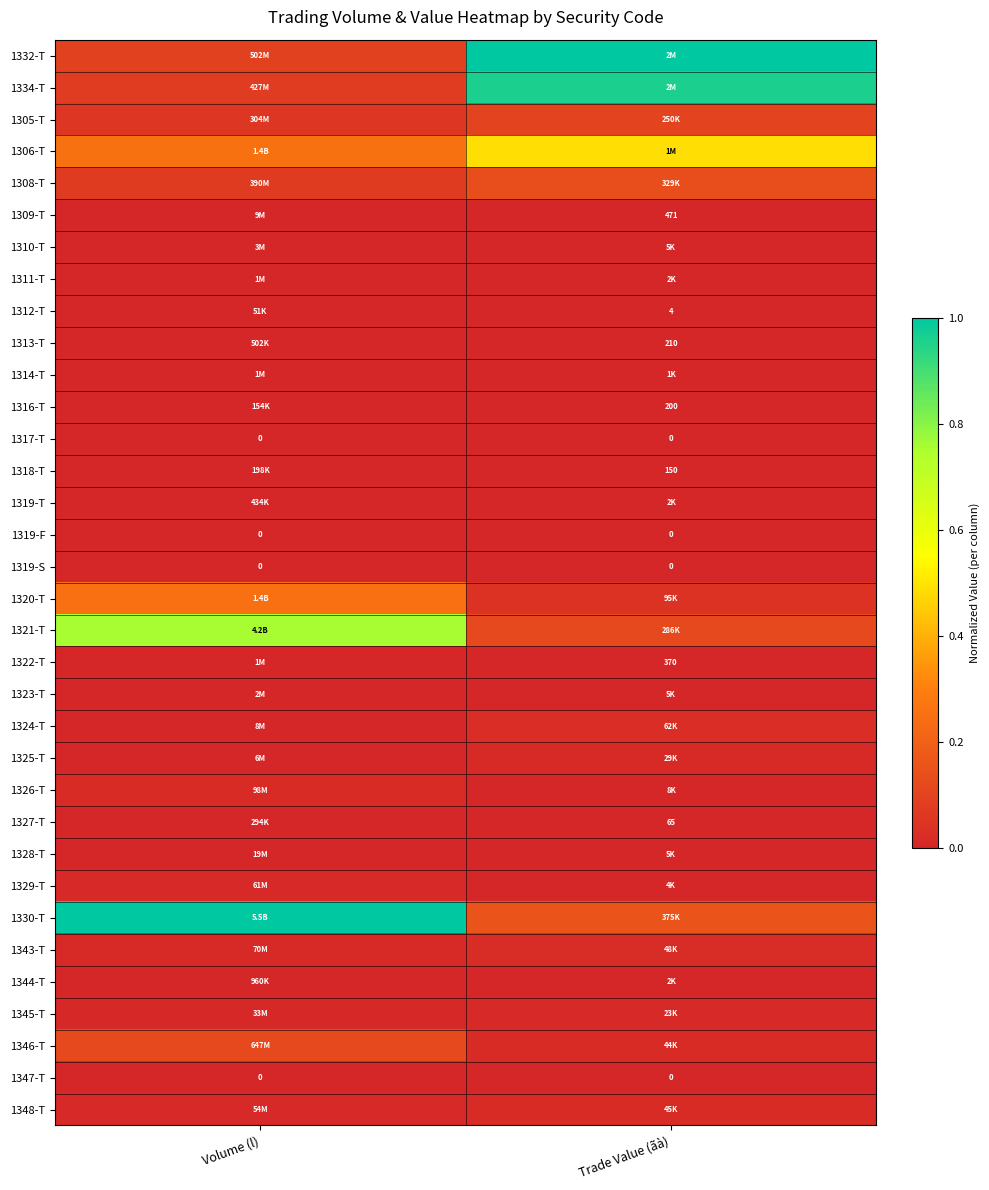

At how many categories does at least one series exceed 0?

2